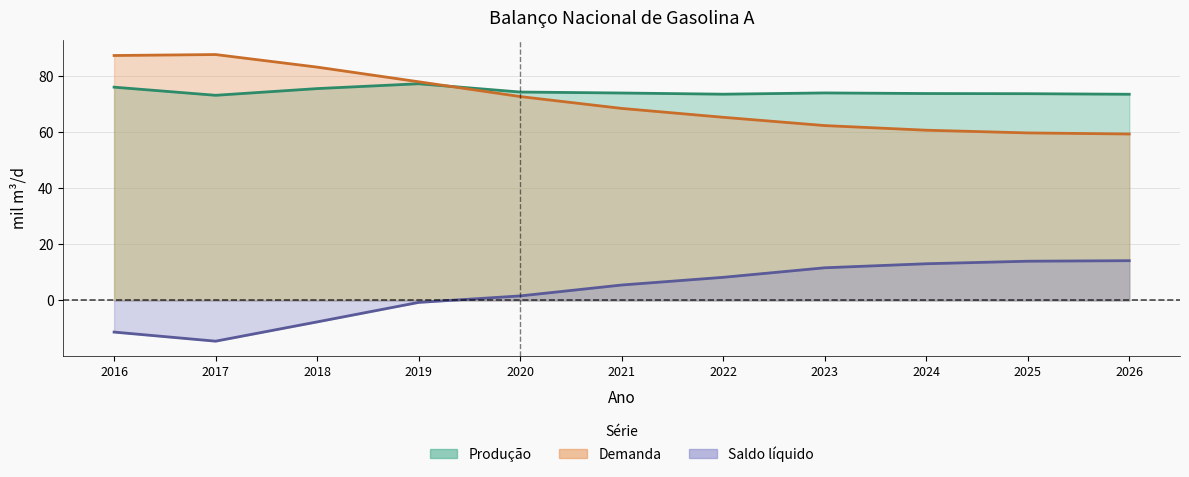

Does the chart have visible grid lines?

Yes